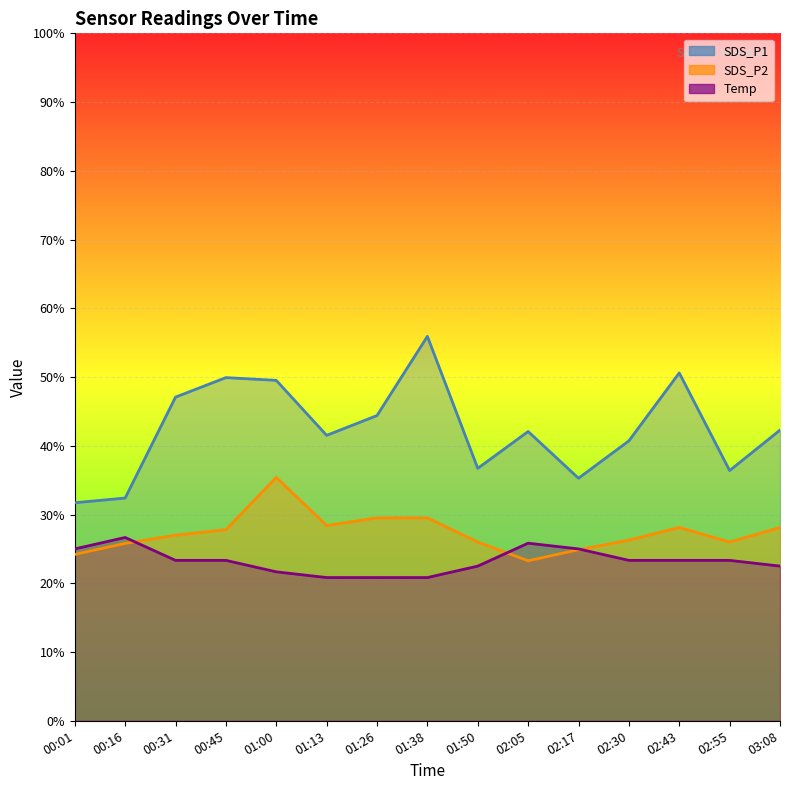

True or false: Temp and SDS_P2 intersect in this chart.

True